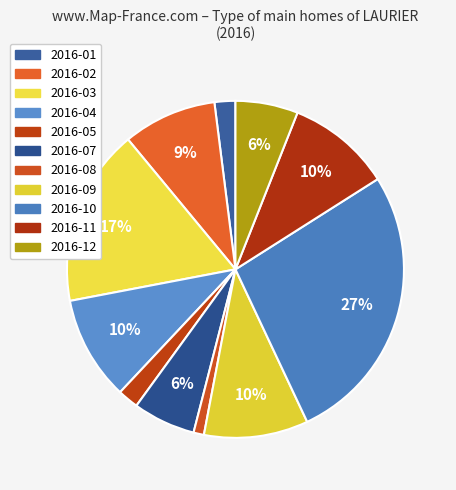

How many segments does this pie chart have?

11